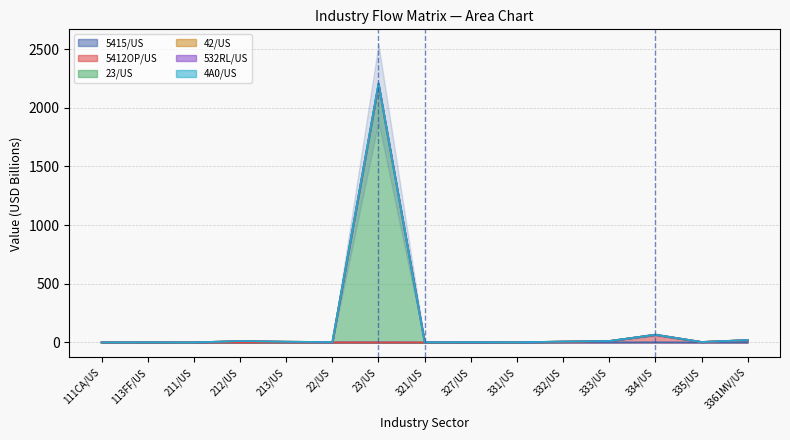

Where is the first local minimum for 4A0/US?

211/US